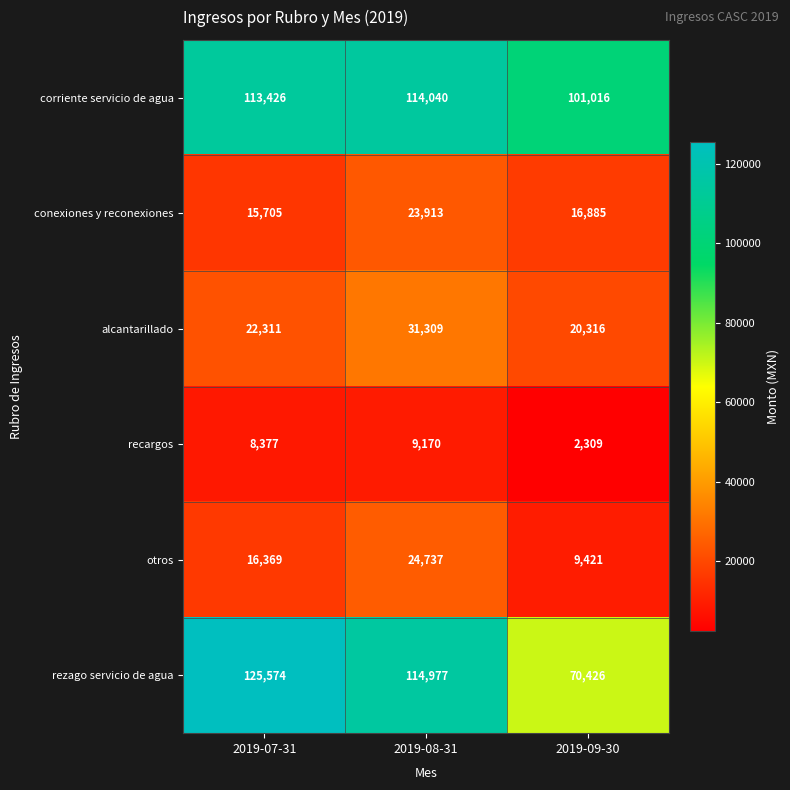

Which series has the largest total across all categories?

corriente servicio de agua